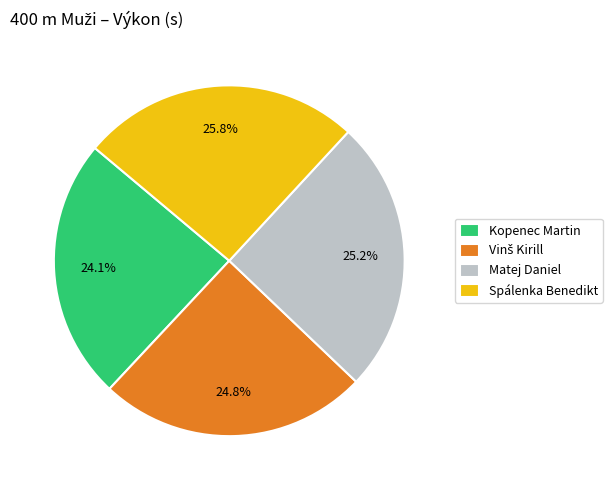

What is the smallest slice in the pie chart?

Kopenec Martin